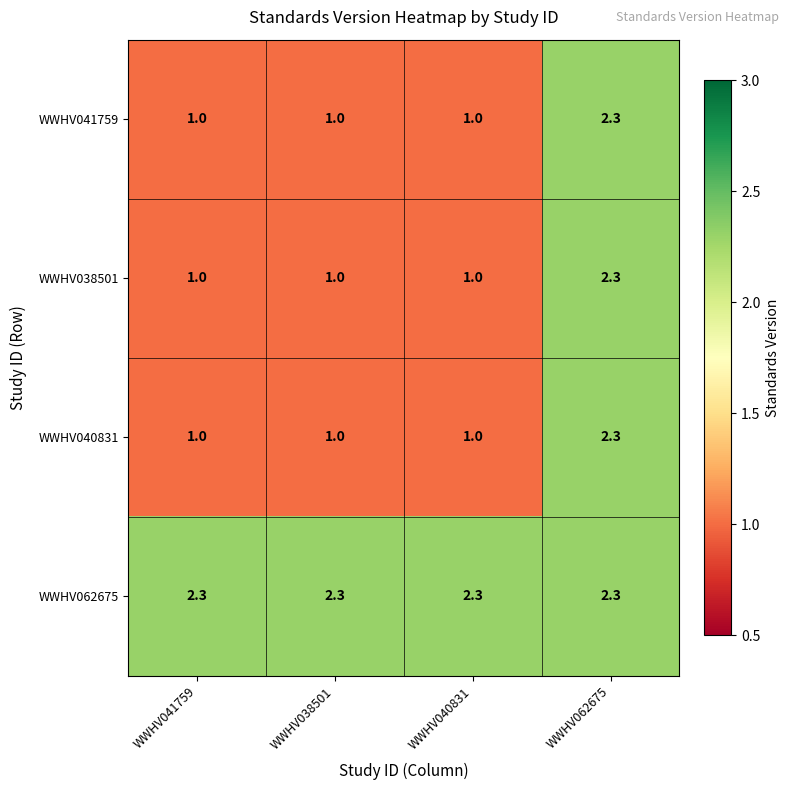

At which label does WWHV040831 reach its peak?

WWHV062675